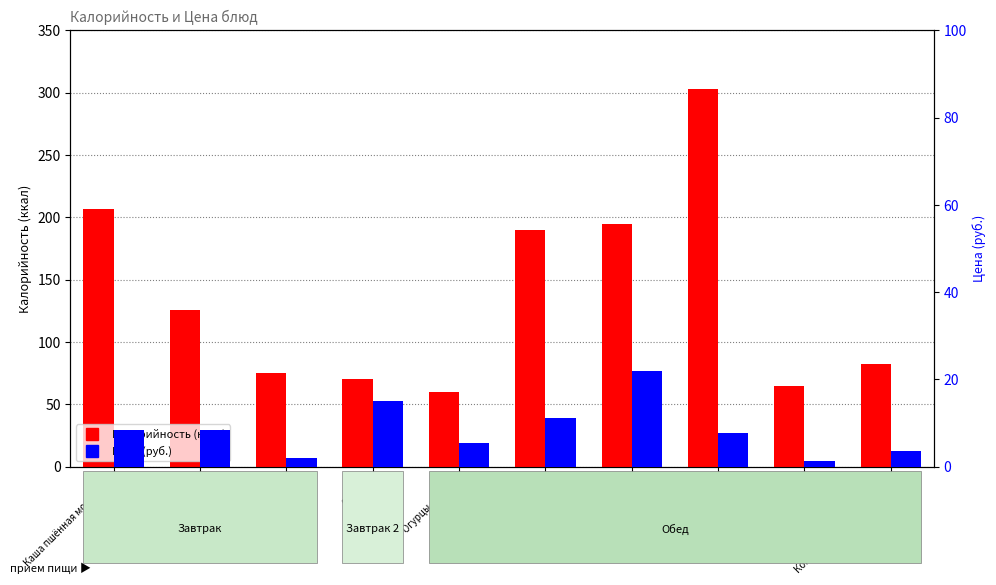

Rank the series by their average value, from highest to lowest.

Калорийность, Цена (руб.)